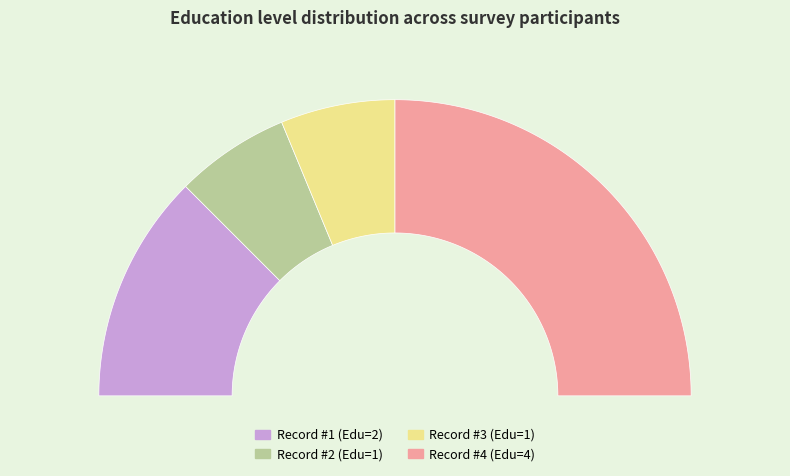

How many slices are in this pie chart?

4